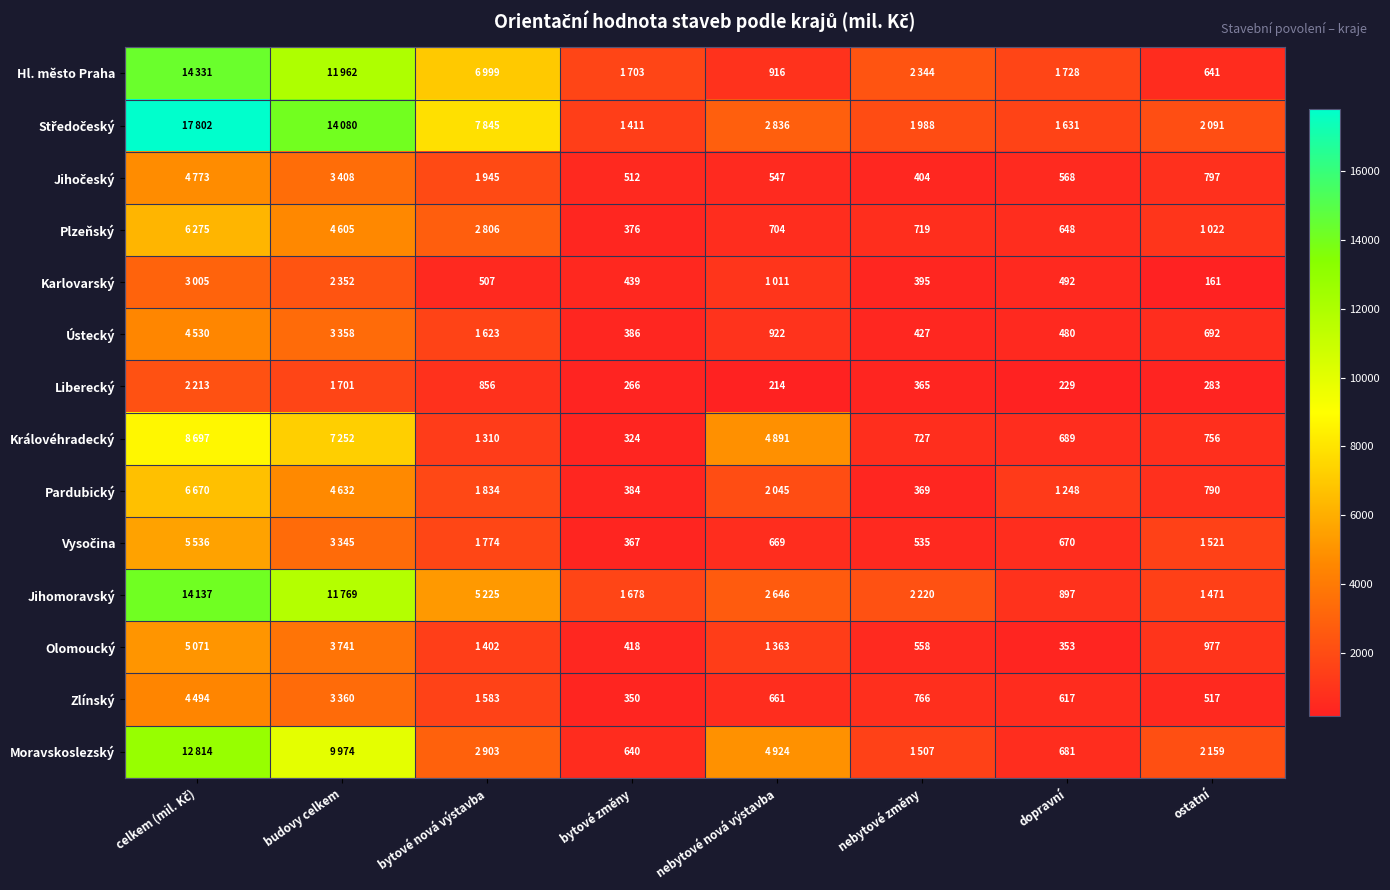

True or false: Královéhradecký has a value of 727 at nebytové změny.

True